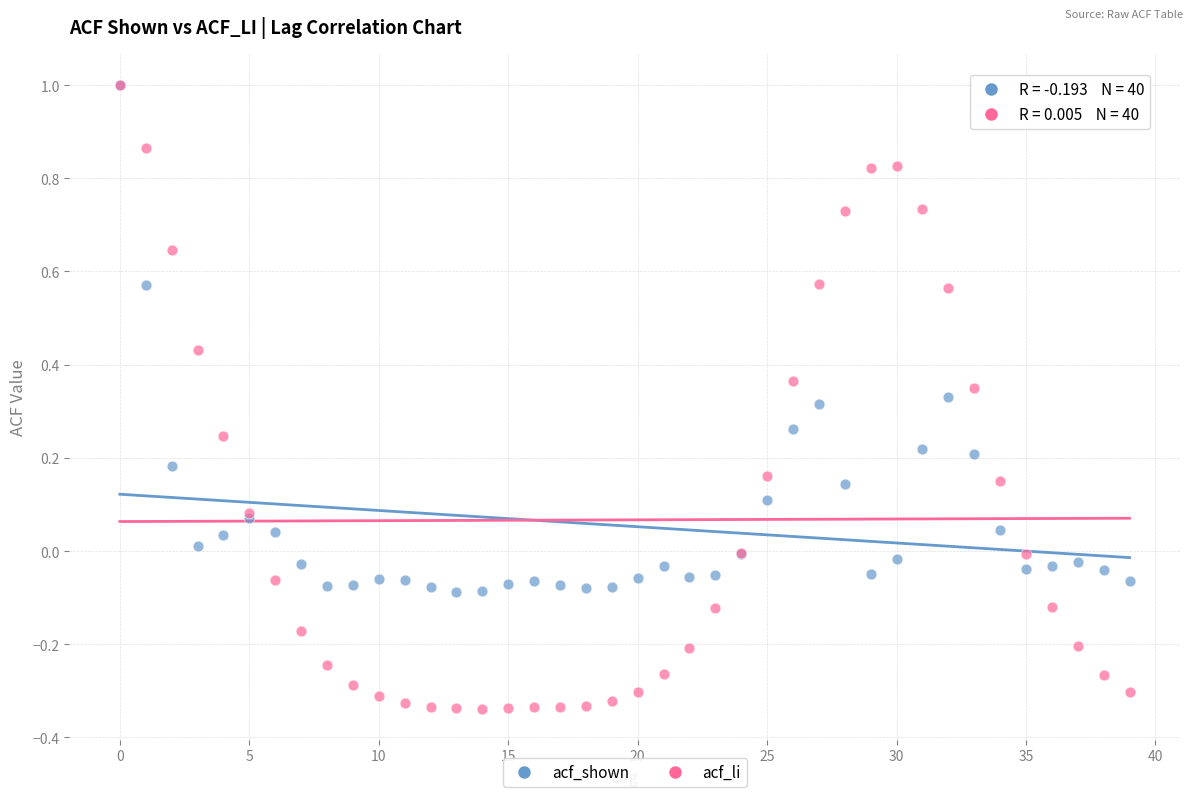

What are all the series names shown in the legend?

acf_shown, acf_li